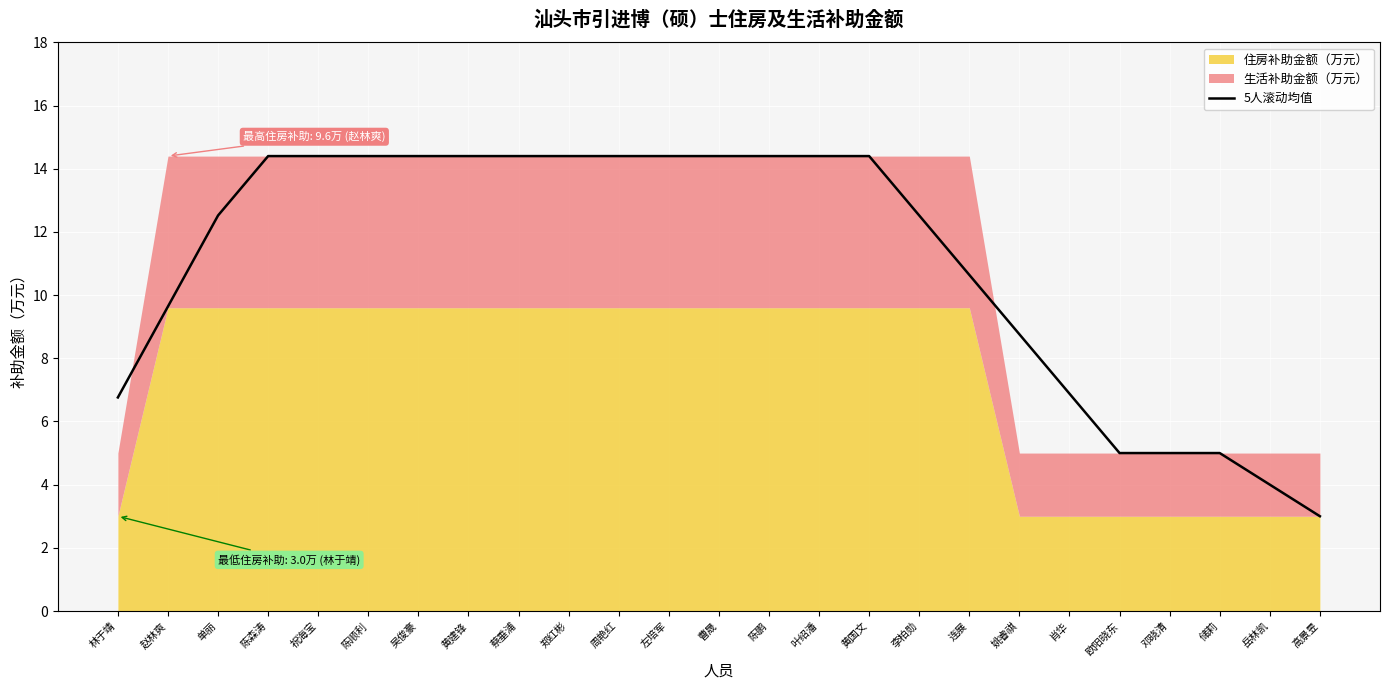

Where is the data nearest to the value 8?

姚睿祺